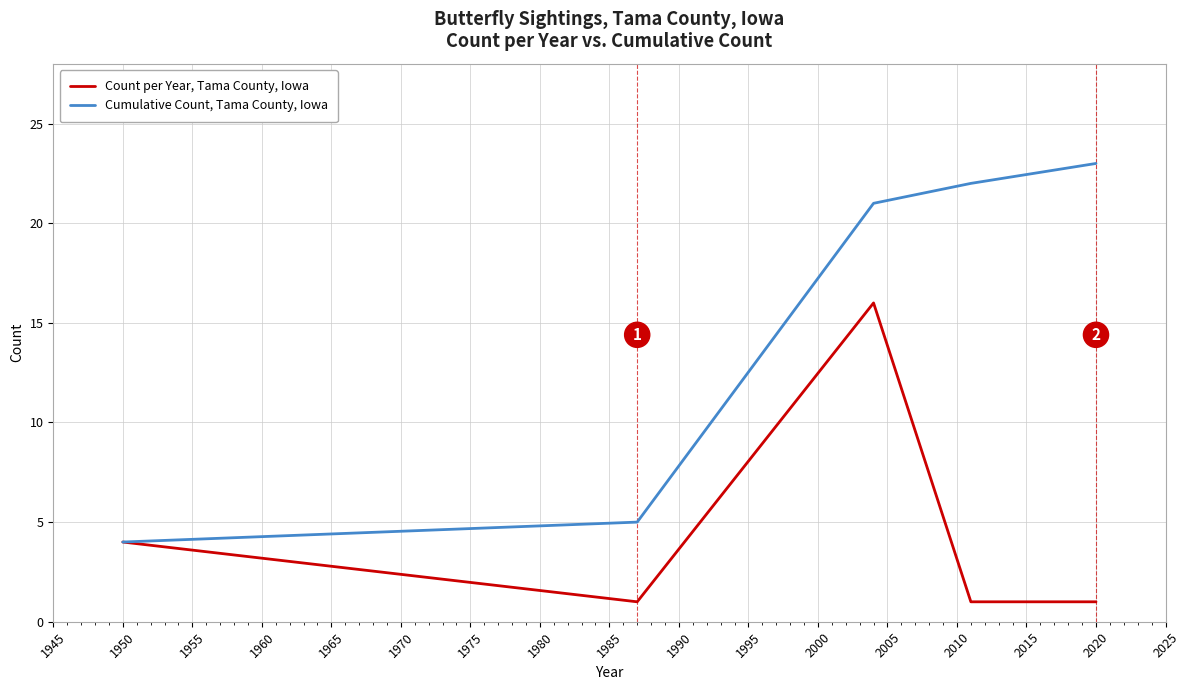

List the series in order of their peak value, lowest first.

Count per Year, Tama County, Iowa, Cumulative Count, Tama County, Iowa